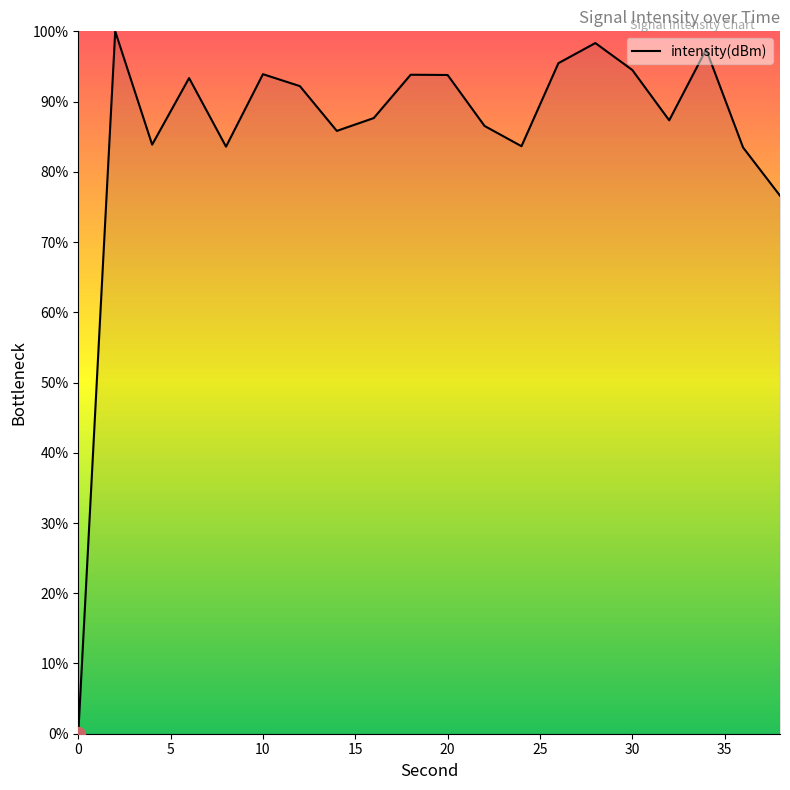

What is the difference between the maximum and minimum values?

100.0